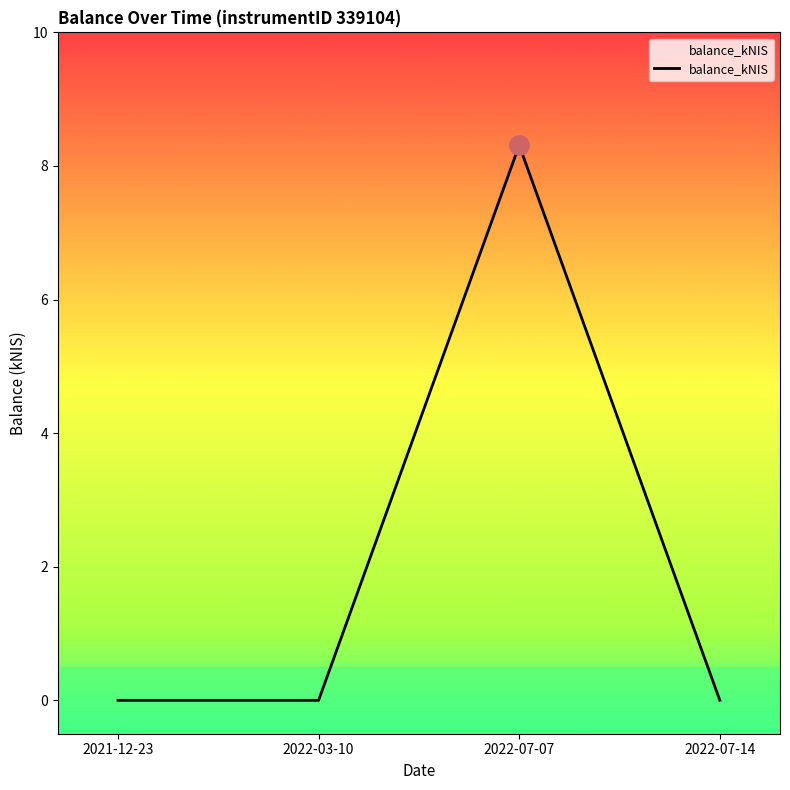

How many lines are shown in the chart?

1